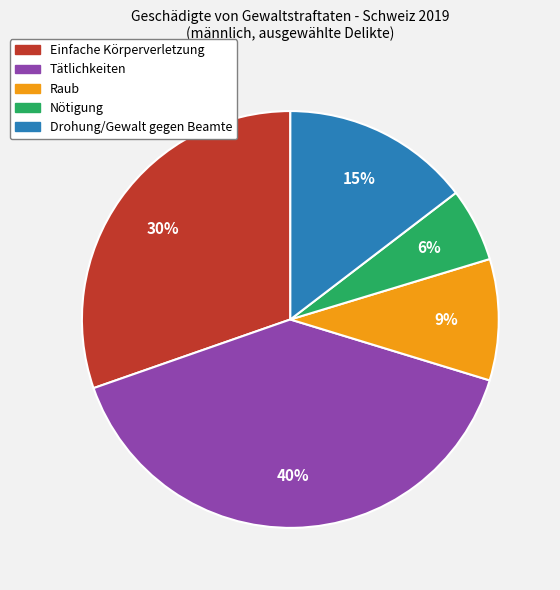

To the nearest percent, what is the difference between the largest and smallest slice percentages?

34%